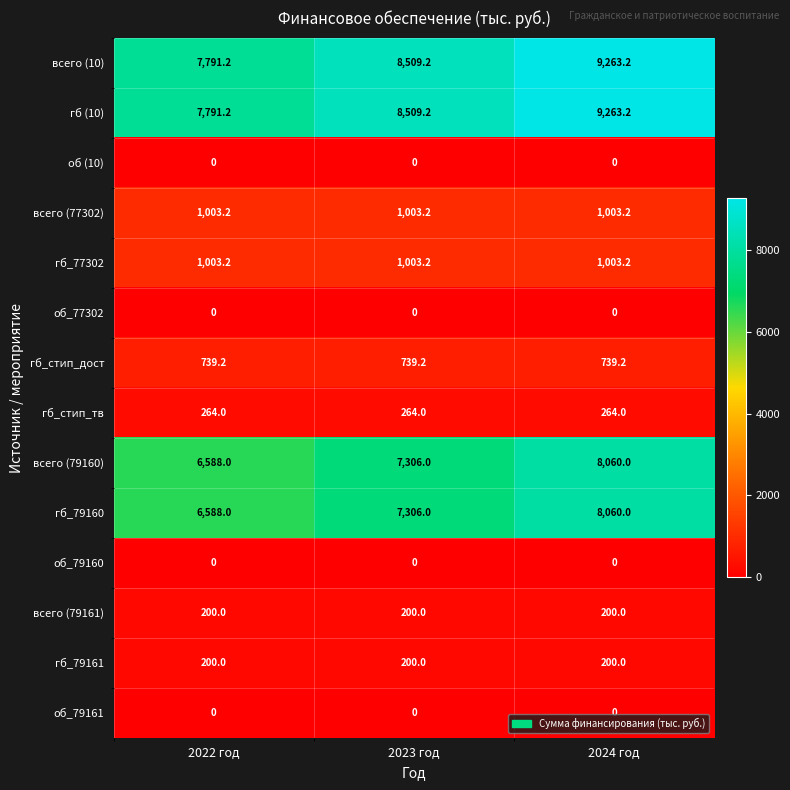

What is the difference between the highest and lowest values at 2022 год?

7791.2